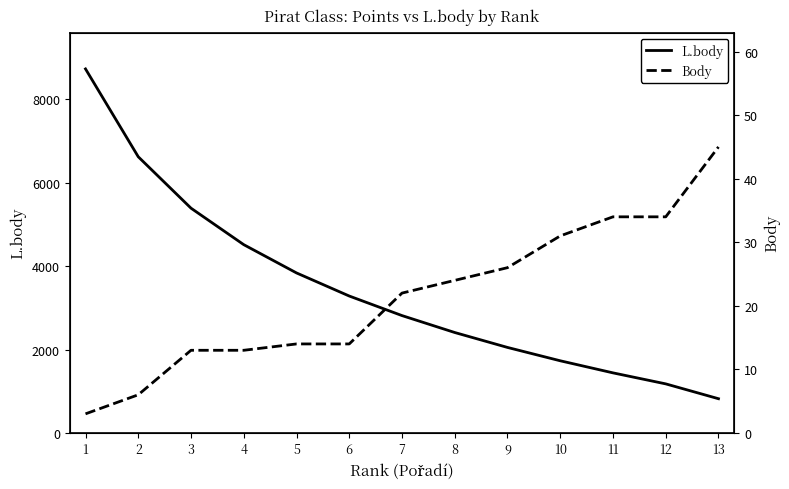

True or false: Body and L.body intersect in this chart.

False